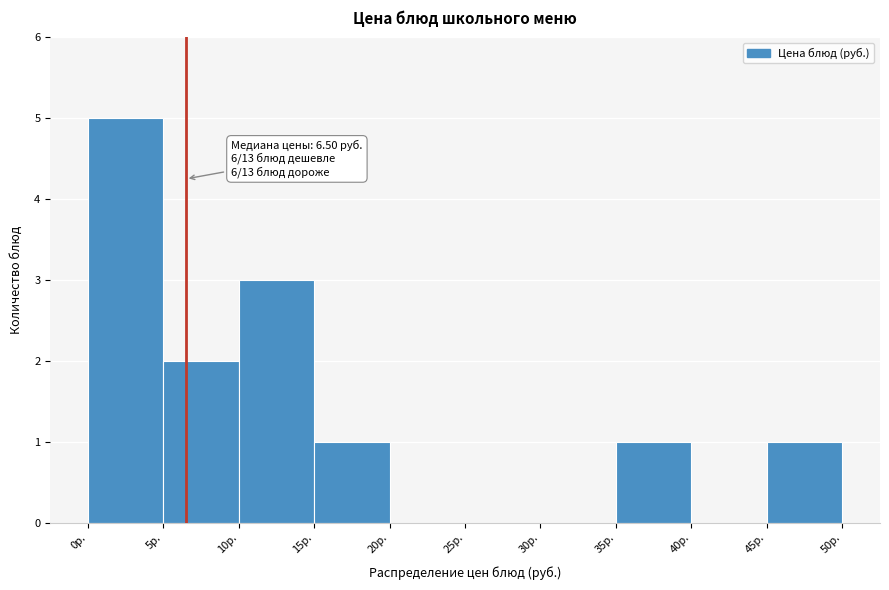

Which range on the x-axis has the tallest bar?

0 to 5